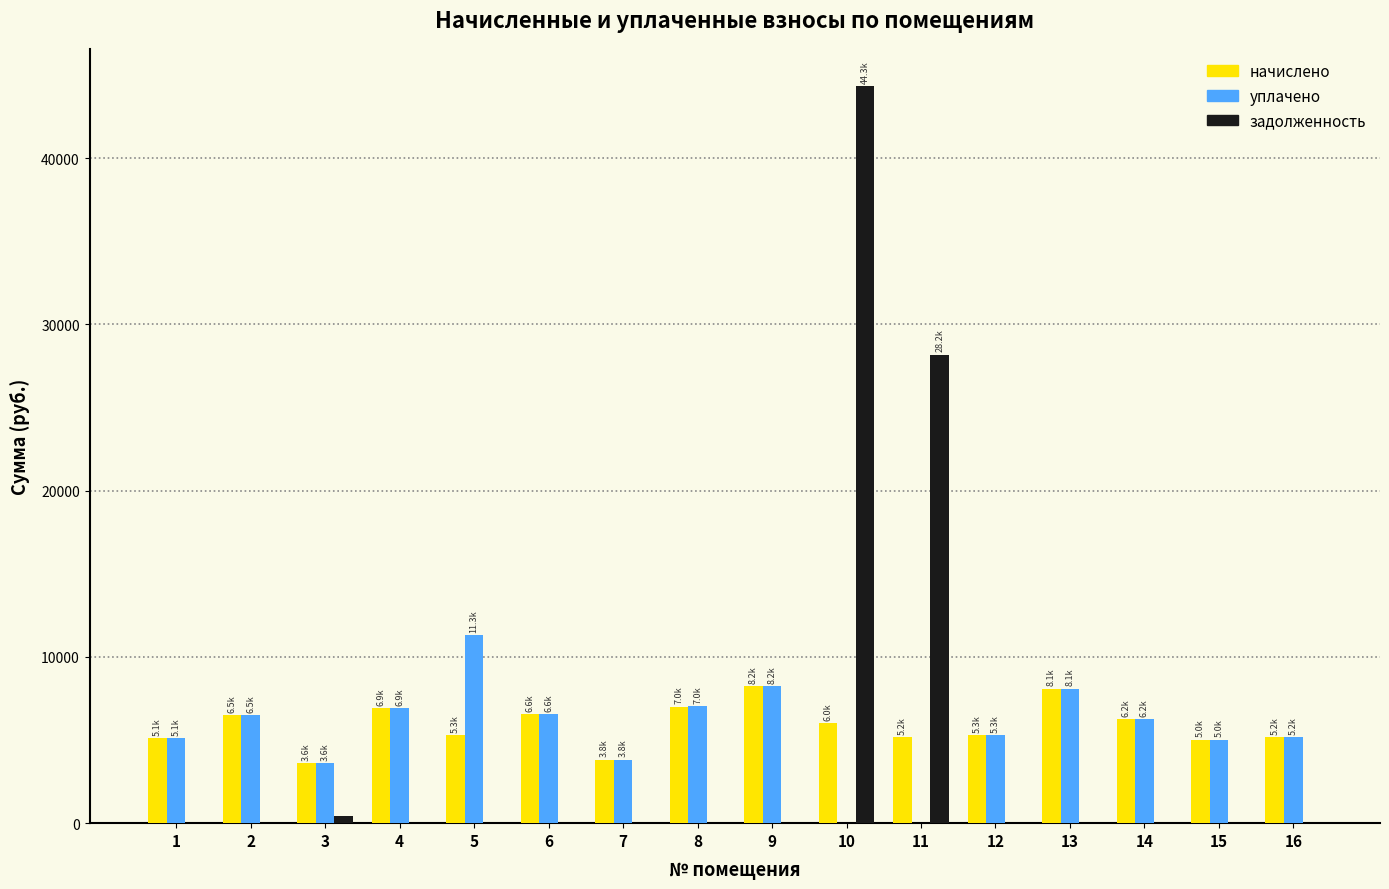

What is the sum of all уплачено values?

88907.5